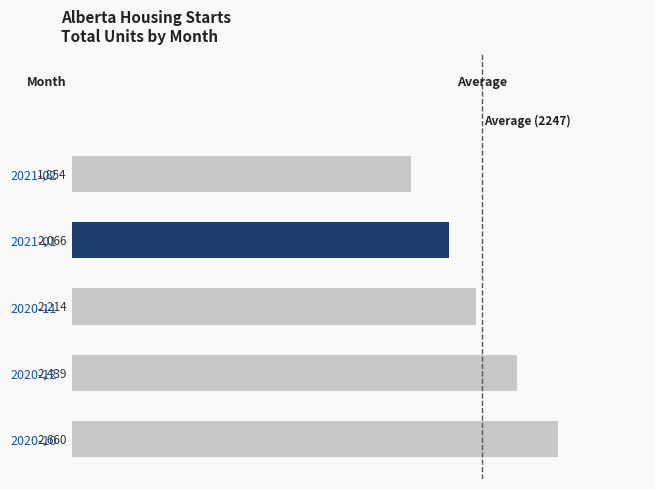

Is it true that the value at 2021-02 is 1854?

True